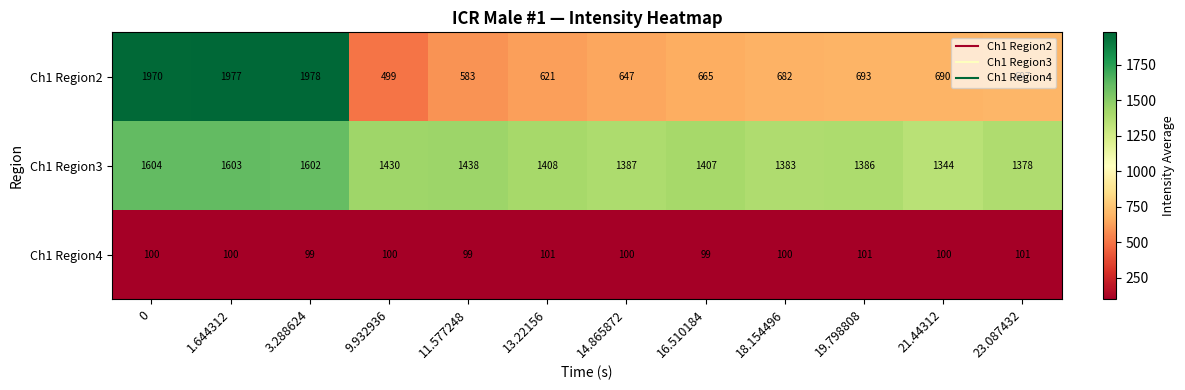

How many data points does each series have?

12